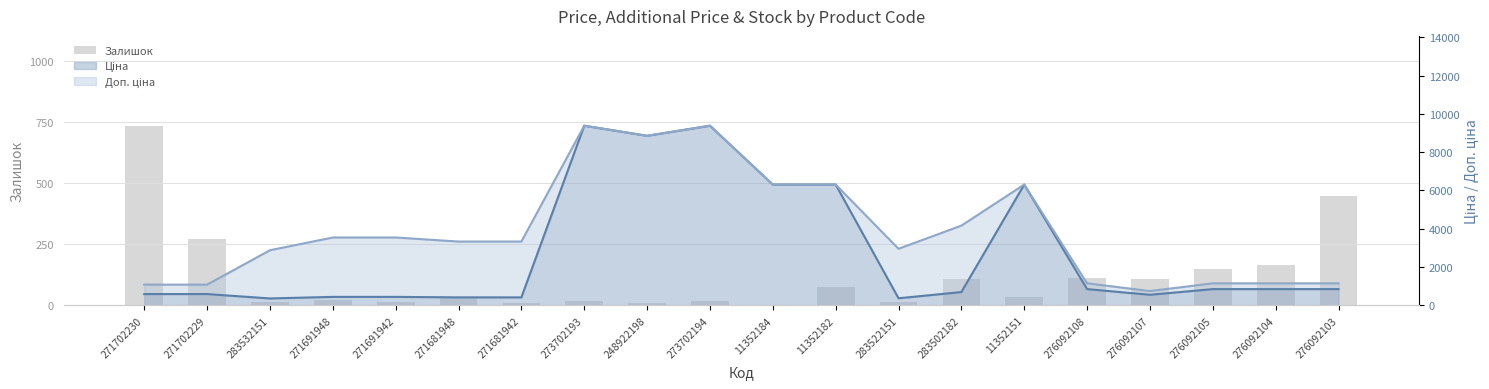

Does the chart contain any negative values?

No